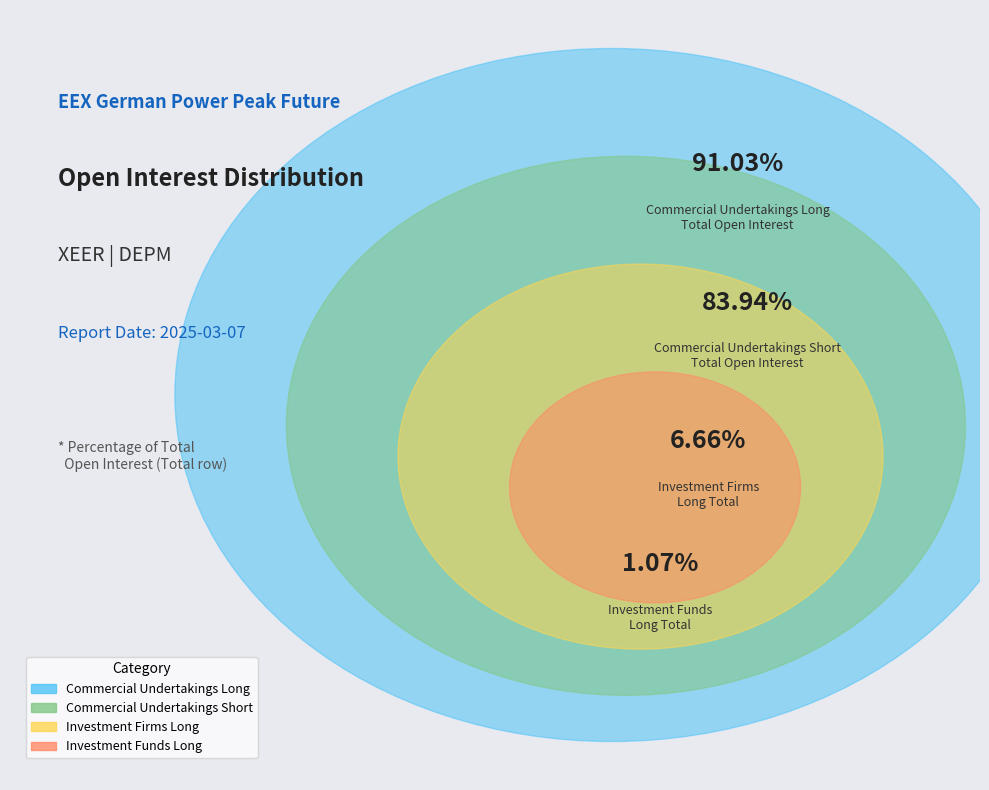

Count the number of slices in the pie.

4